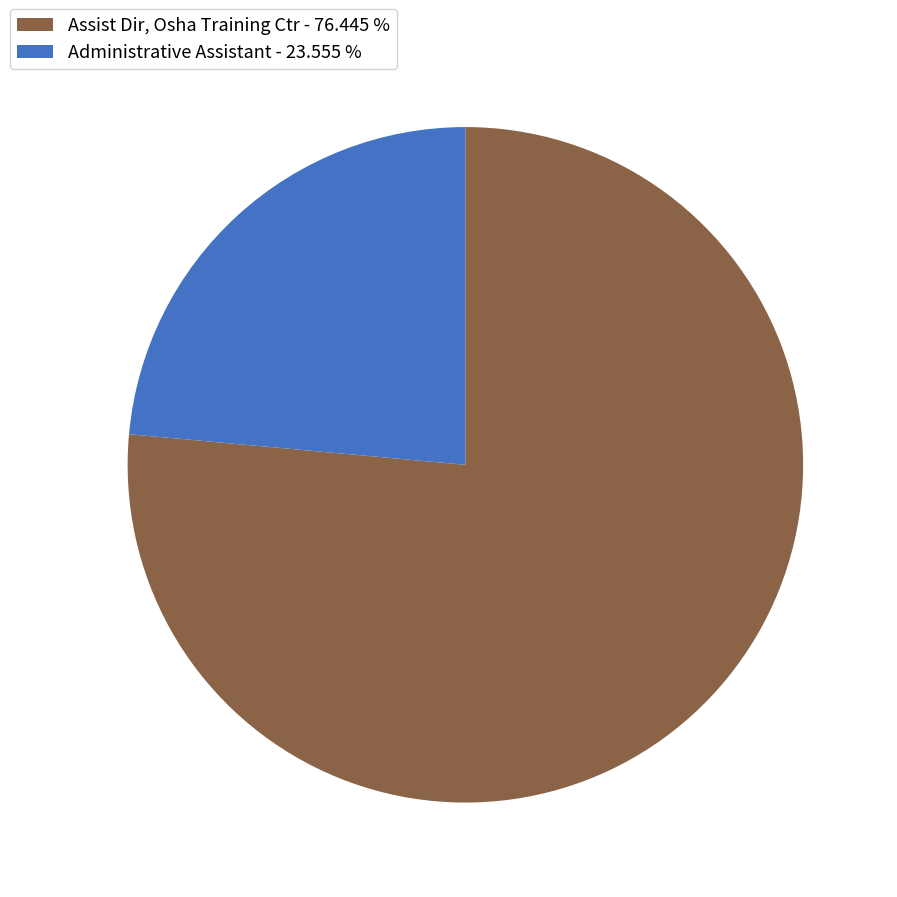

True or false: Assist Dir, Osha Training Ctr accounts for 76% of the total.

True